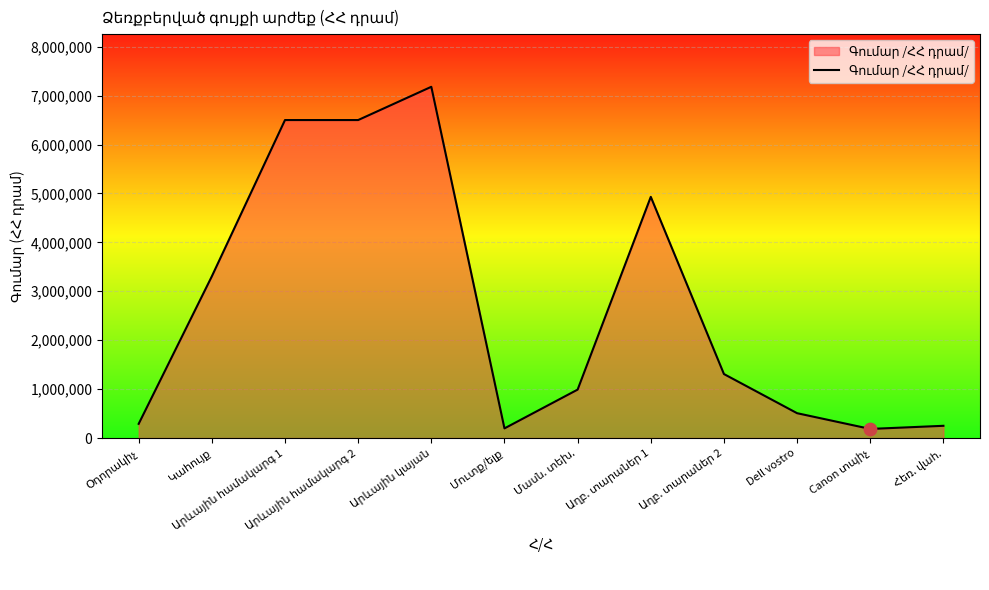

What is the greatest value displayed?

7179744